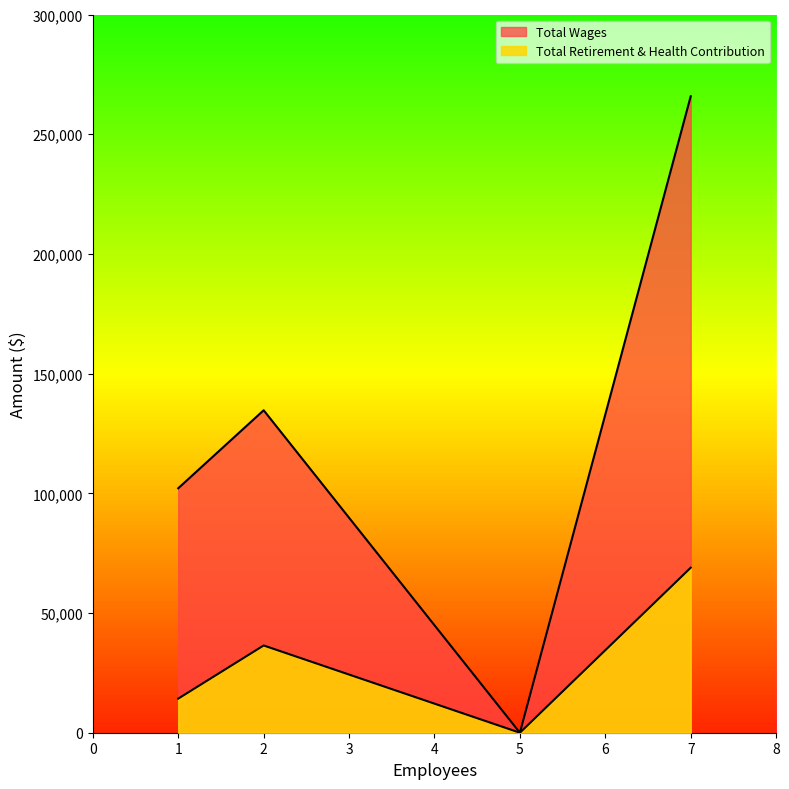

What is the difference between the maximum and minimum values in the Total Wages series?

265853